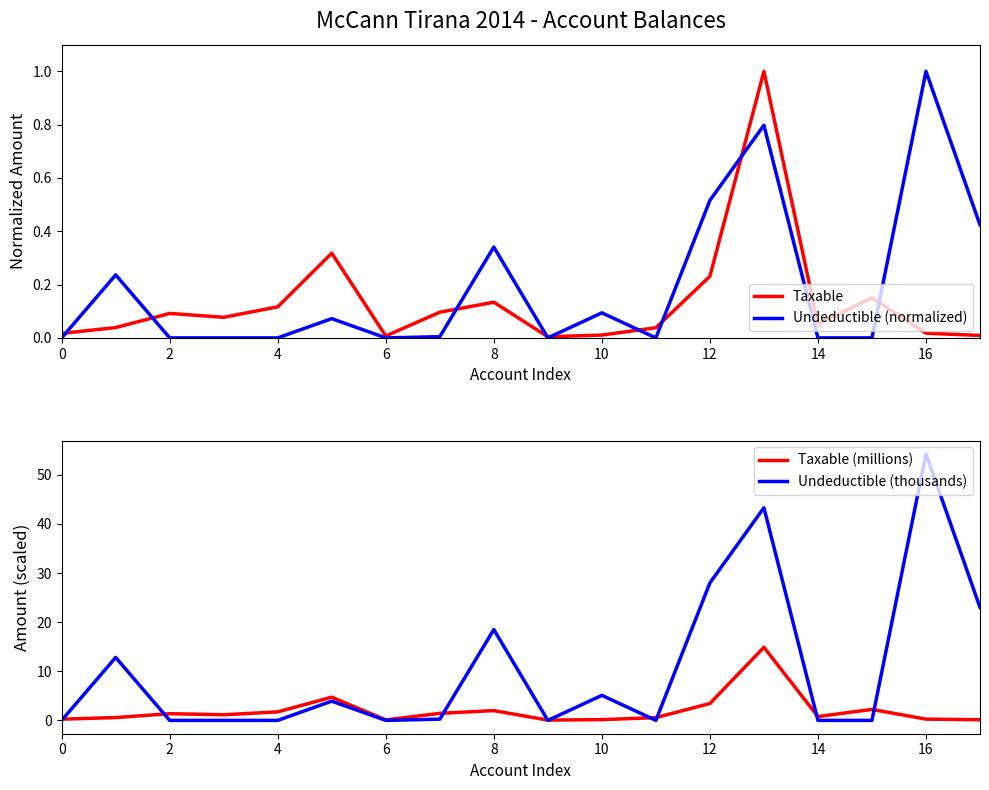

Which series has the largest total across all categories?

Undeductible (thousands)